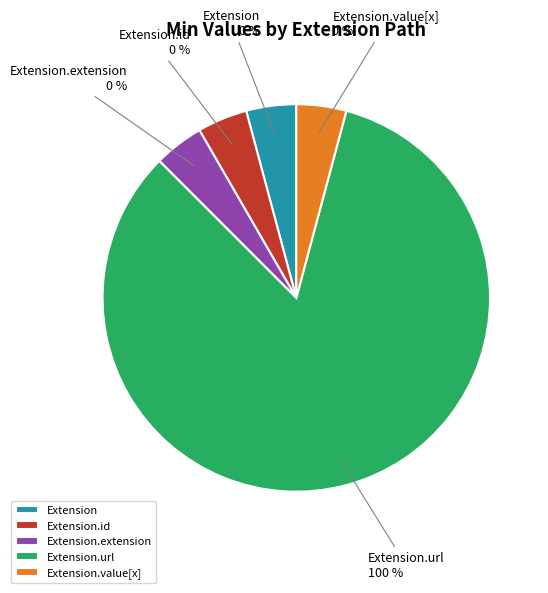

Between Extension and Extension.value[x], which is larger?

Extension